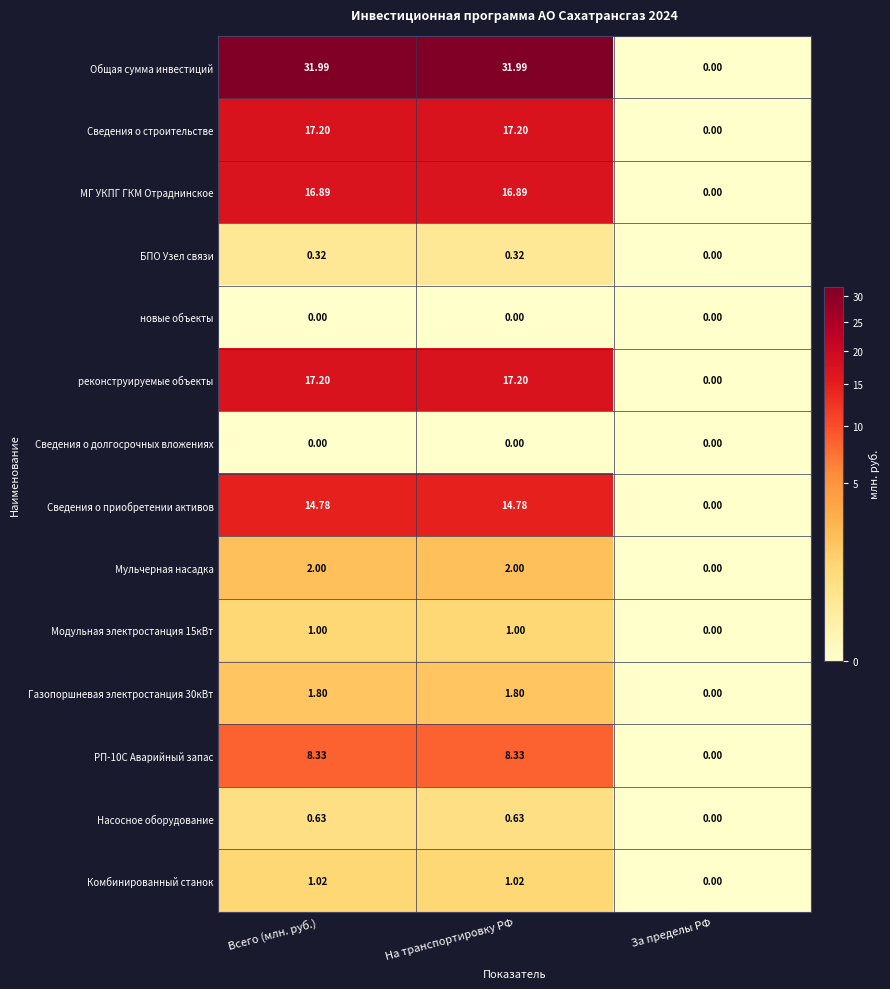

At which label is БПО Узел связи closest to 0?

За пределы РФ